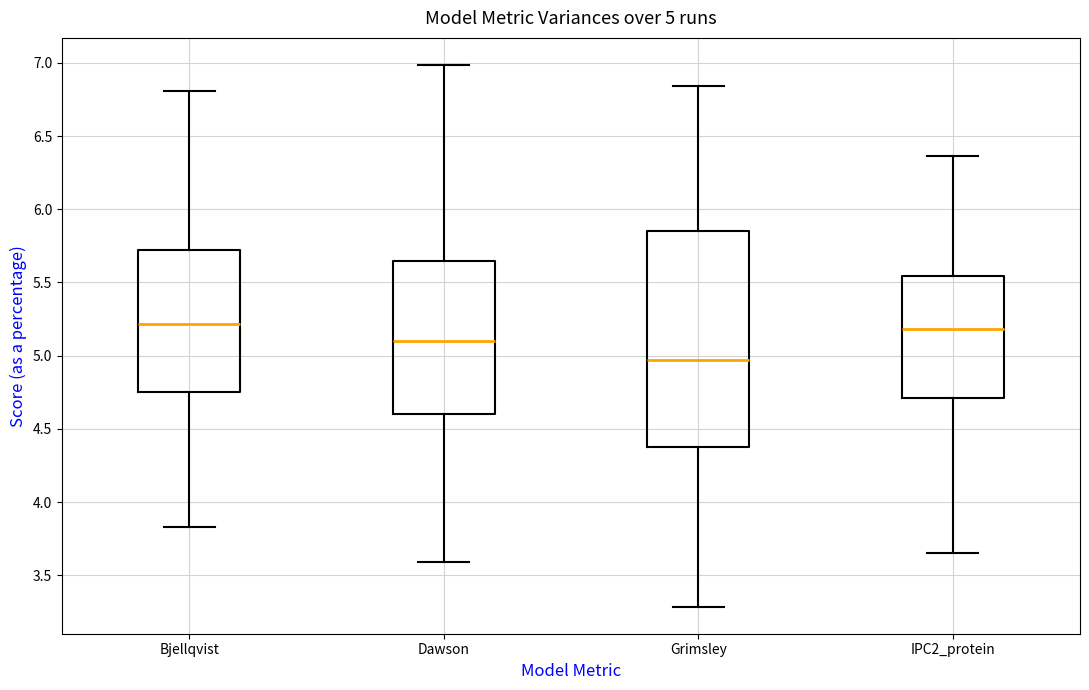

Comparing the boxes themselves (not the whiskers), which one is the tallest?

Grimsley